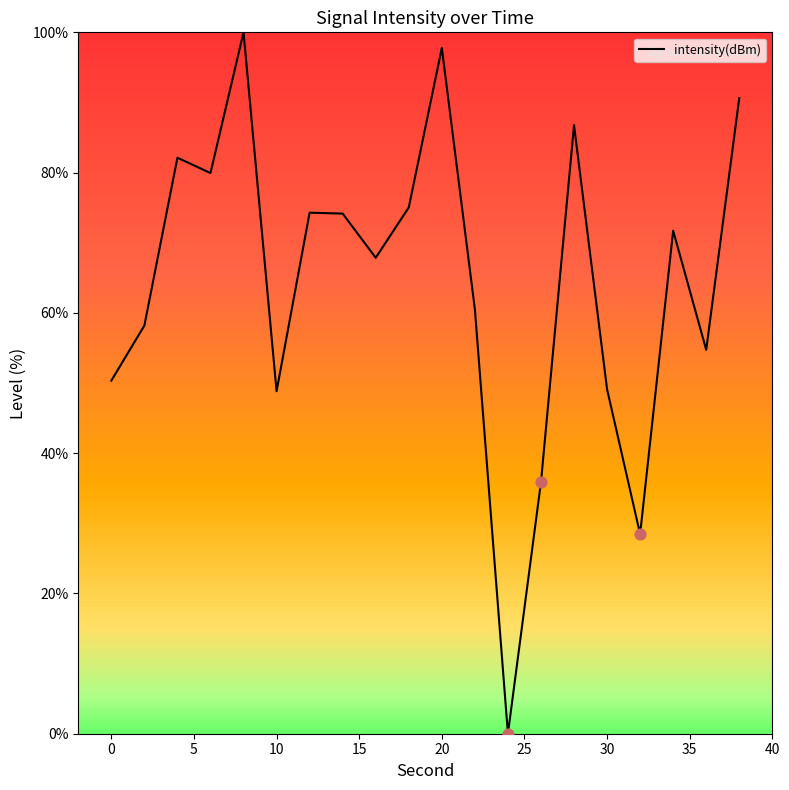

What is the maximum value shown in the chart?

100.0